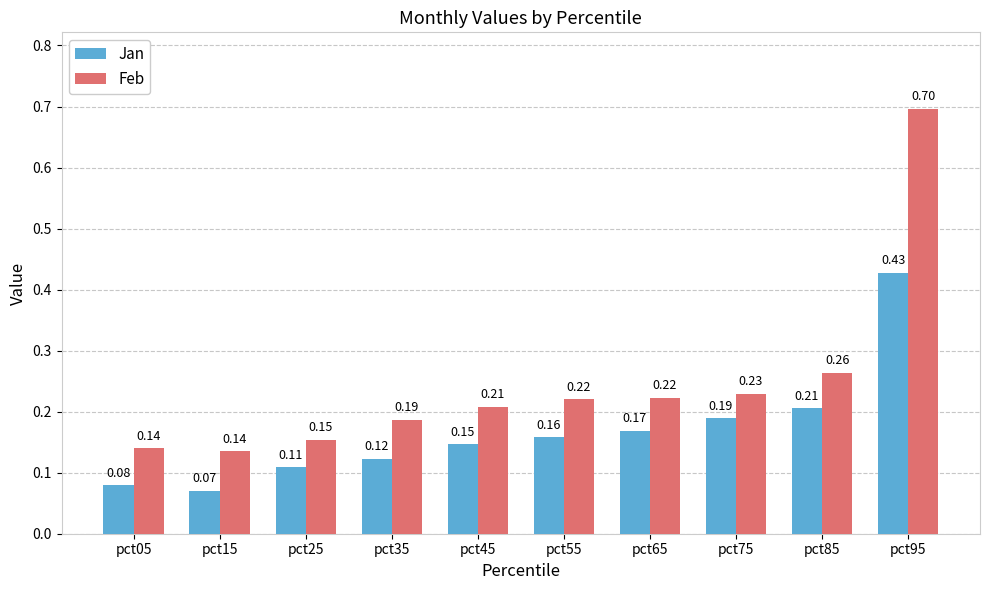

What is the sum of all Jan values?

1.7